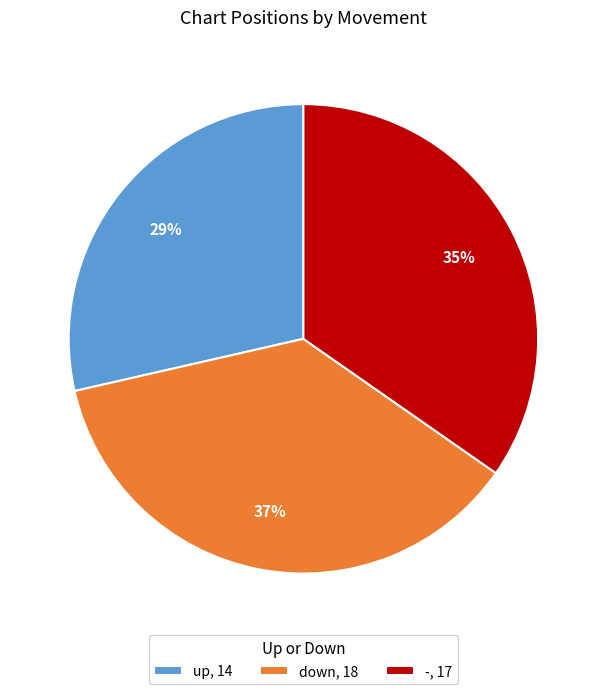

To the nearest percent, what is the average slice percentage?

33%